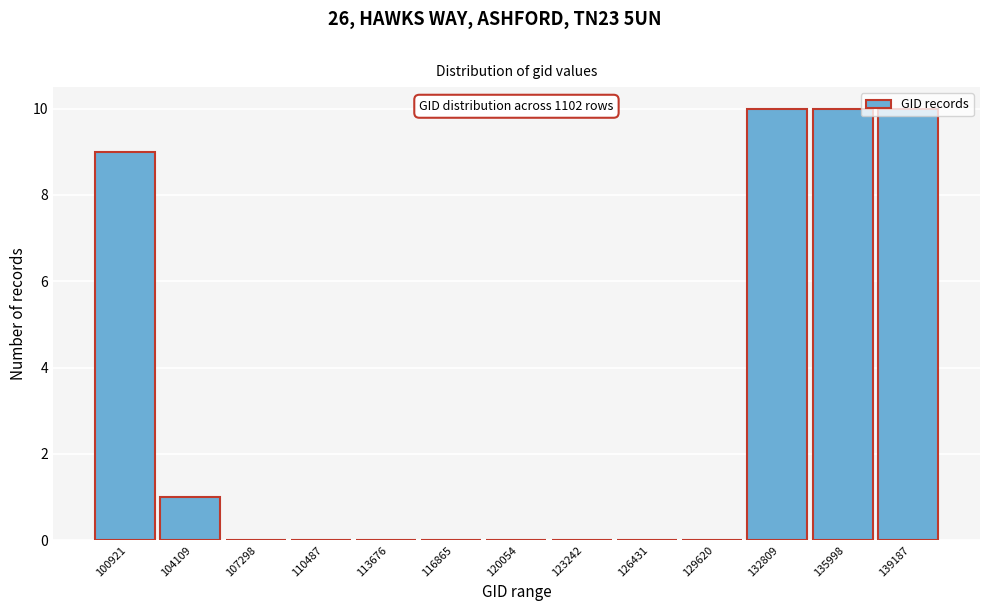

Between 100921 and 104109, which is larger?

100921